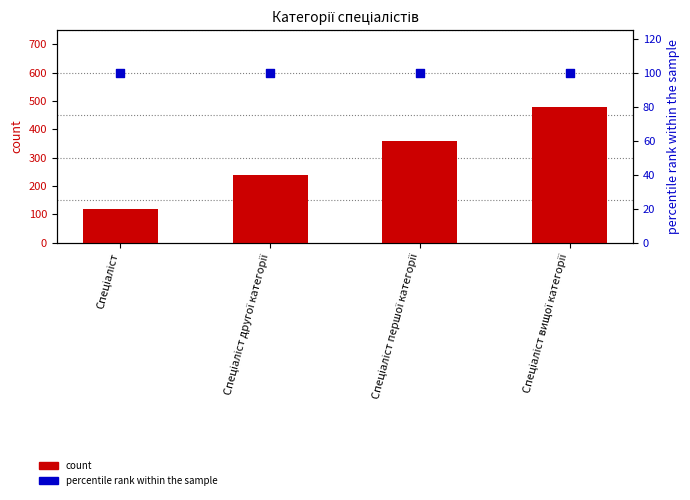

At how many categories does at least one series exceed 452?

1